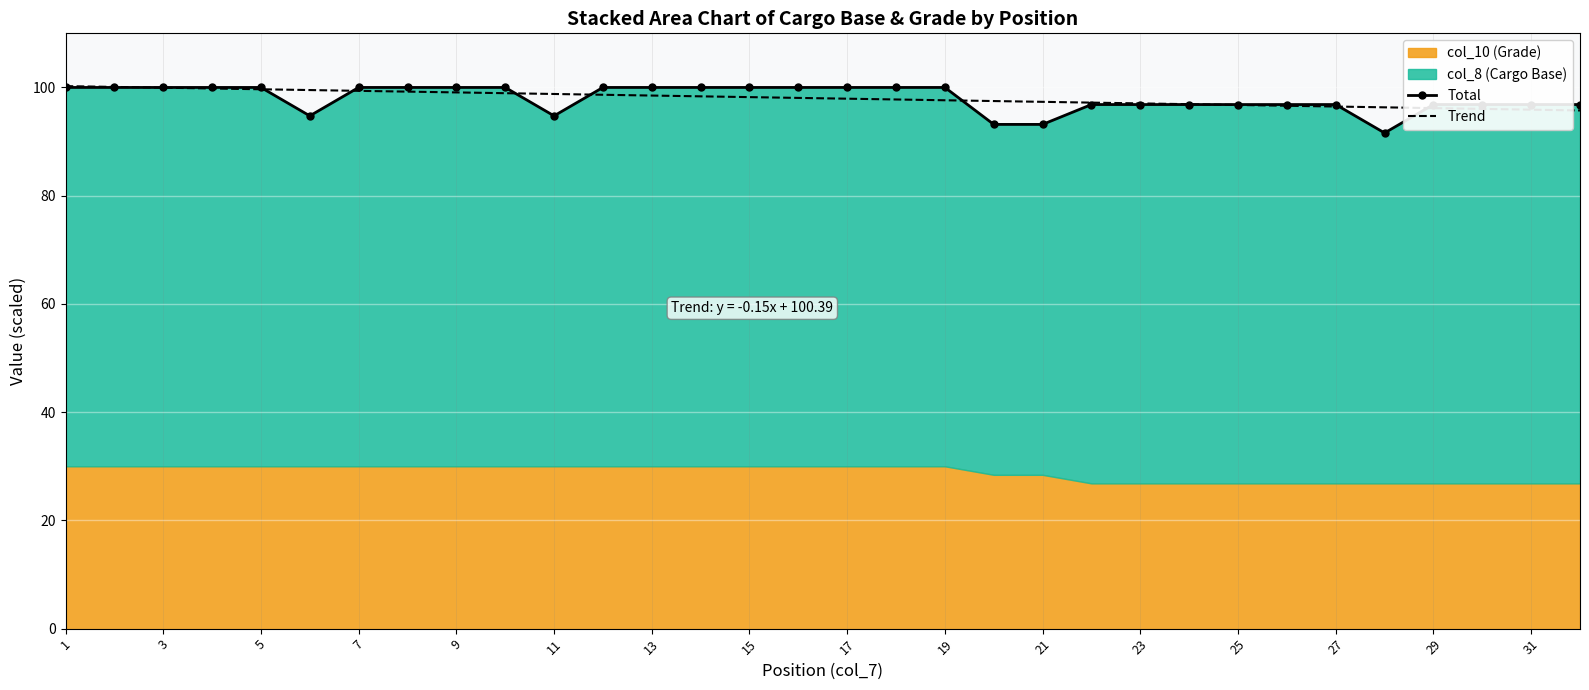

Which category has the highest value in the Trend series?

1